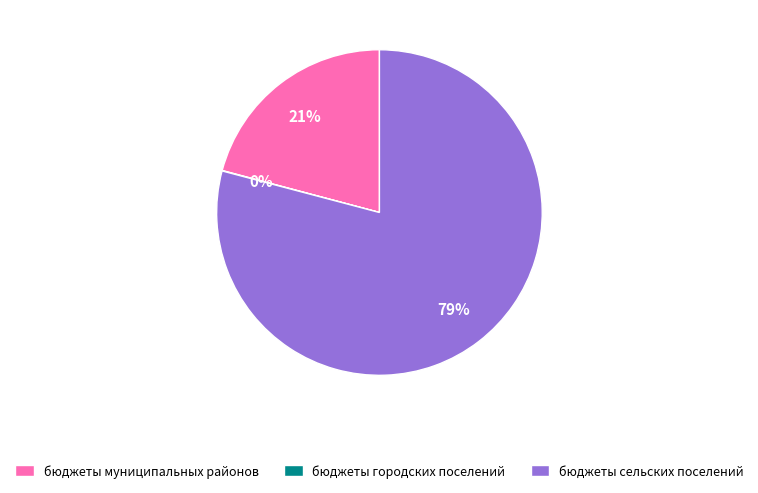

The бюджеты муниципальных районов slice represents 9% of the pie. True or false?

False